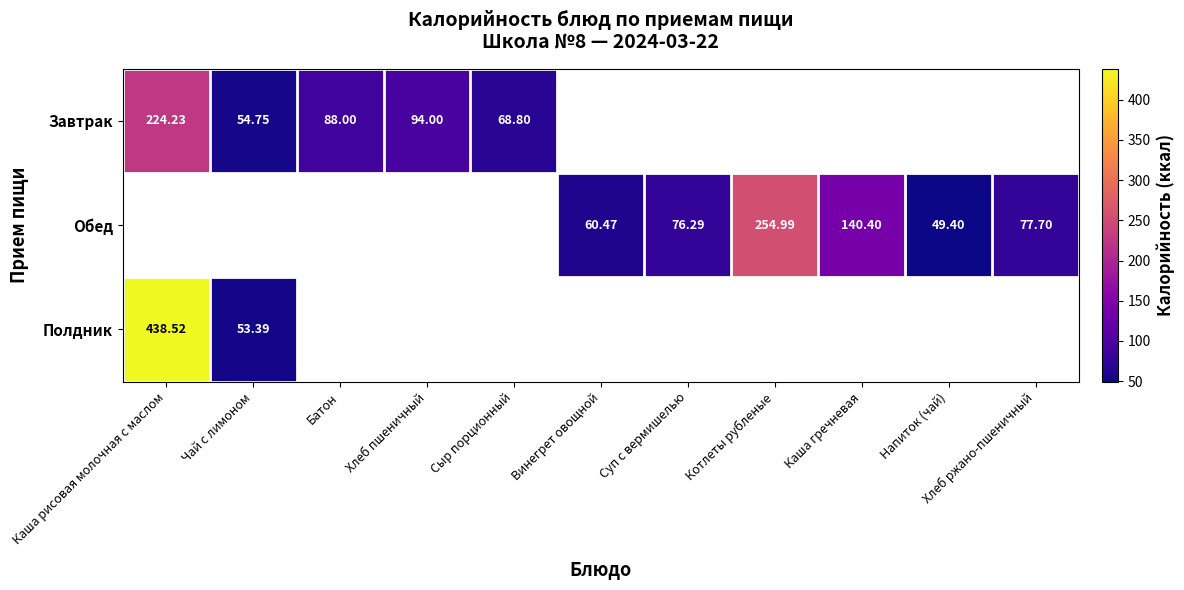

Is the value of Полдник at Чай с лимоном greater than the value of Обед at Котлеты рубленые?

No